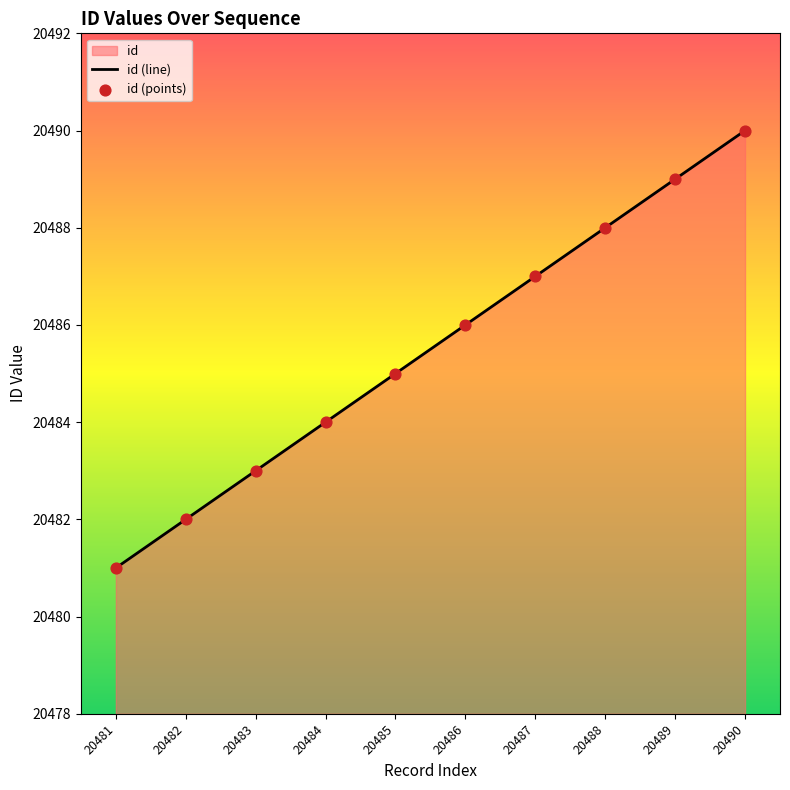

Between 20489 and 20484, which is larger?

20489